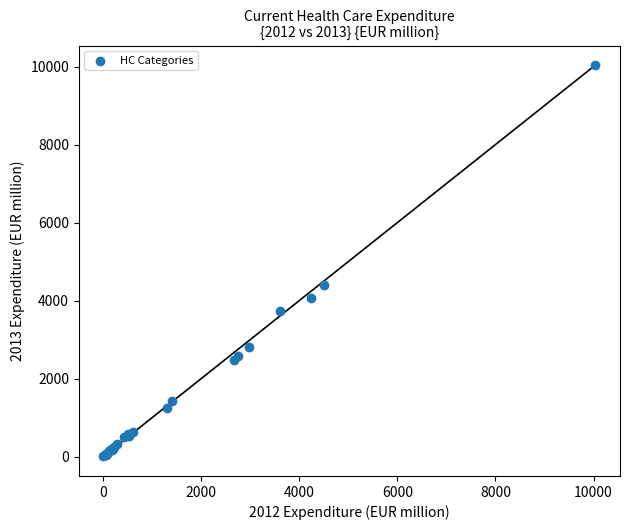

What Y value in the scatter plot is closest to 5022?

4409.3